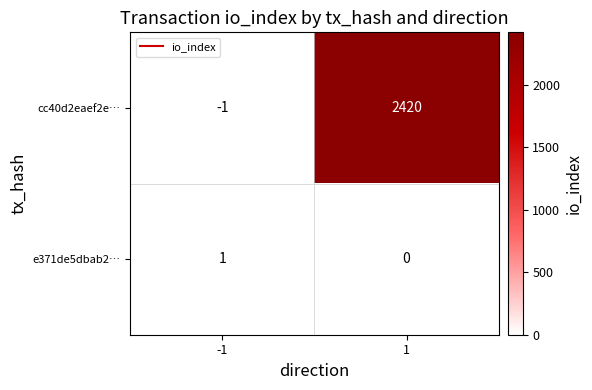

List the series in order of their peak value, highest first.

cc40d2eaef2e…, e371de5dbab2…